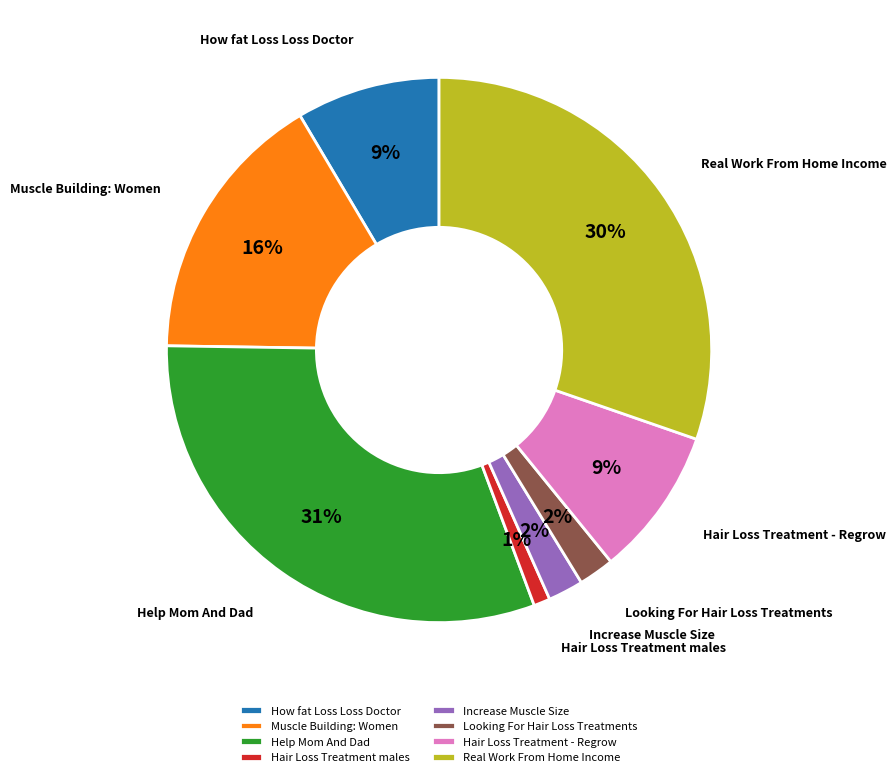

Combined, do Help Mom And Dad and Hair Loss Treatment males account for over 50%?

No